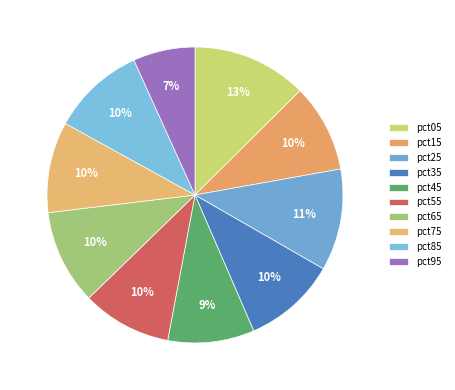

Which category has the biggest portion of the pie?

pct05